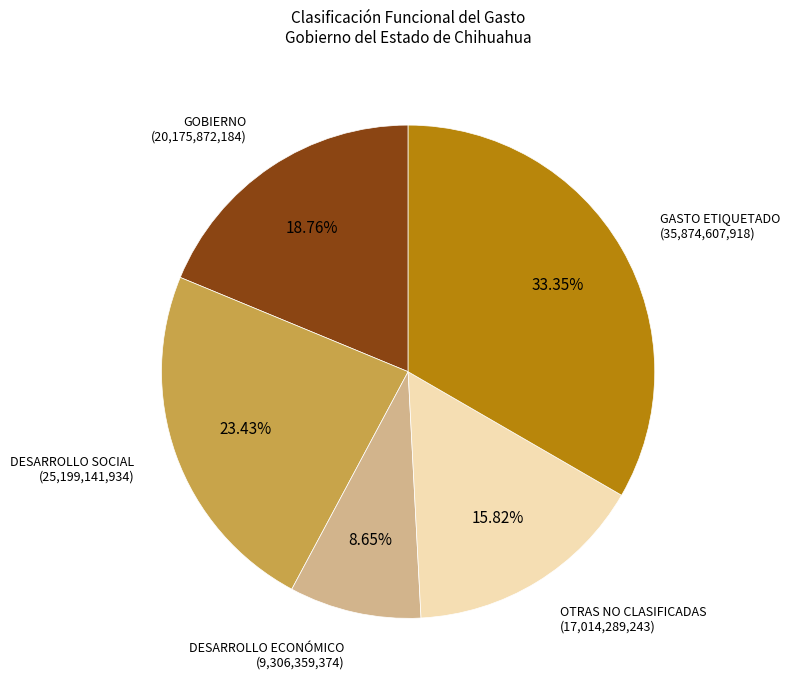

Is there a majority slice in this chart?

No